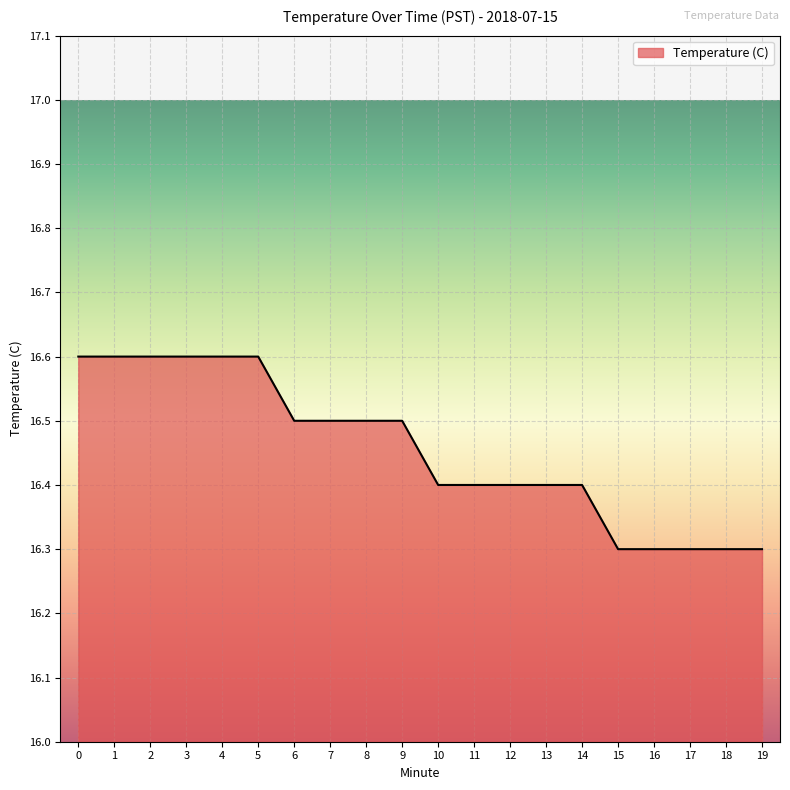

What is the smallest value displayed?

16.3